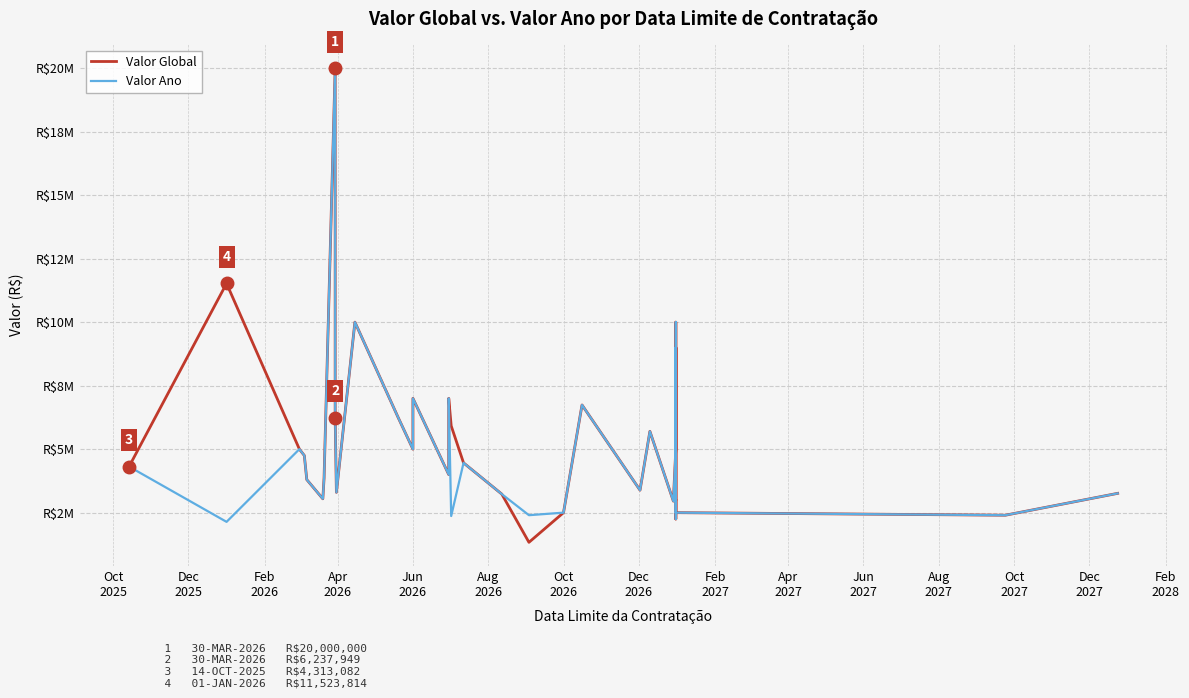

Rank the series by their average value, from highest to lowest.

Valor Global, Valor Ano